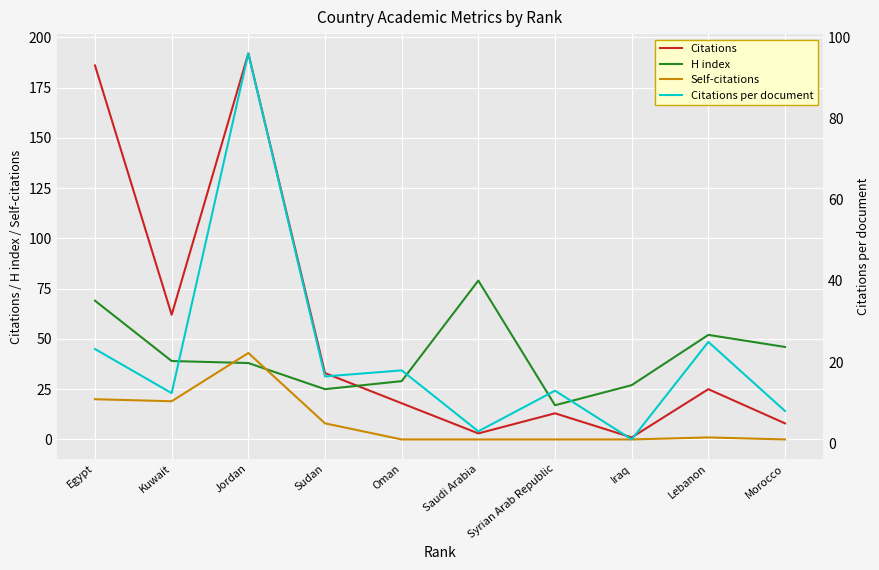

What is the greatest value displayed?

192.0